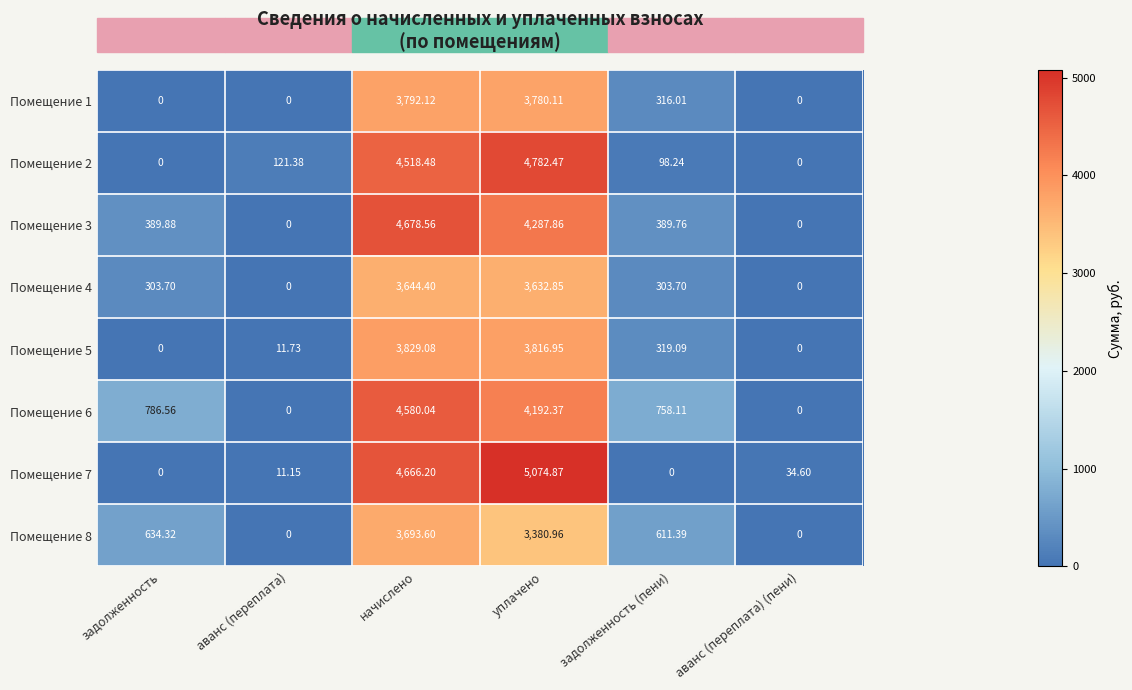

List the series in order of their peak value, lowest first.

Помещение 4, Помещение 8, Помещение 1, Помещение 5, Помещение 6, Помещение 3, Помещение 2, Помещение 7